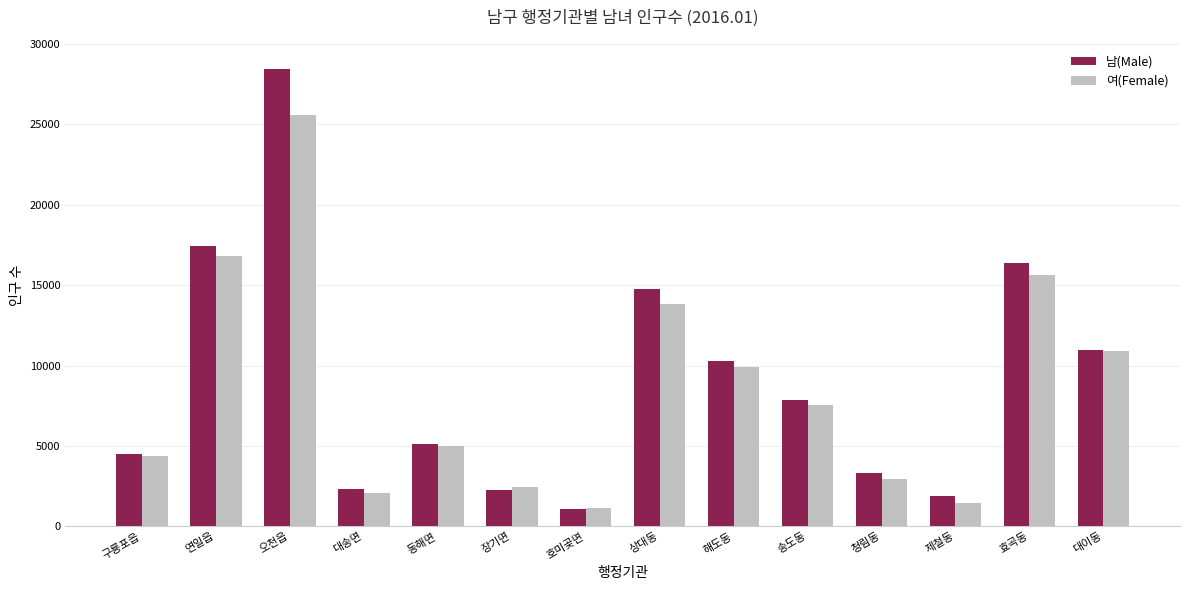

List the series in order of their peak value, highest first.

남(Male), 여(Female)